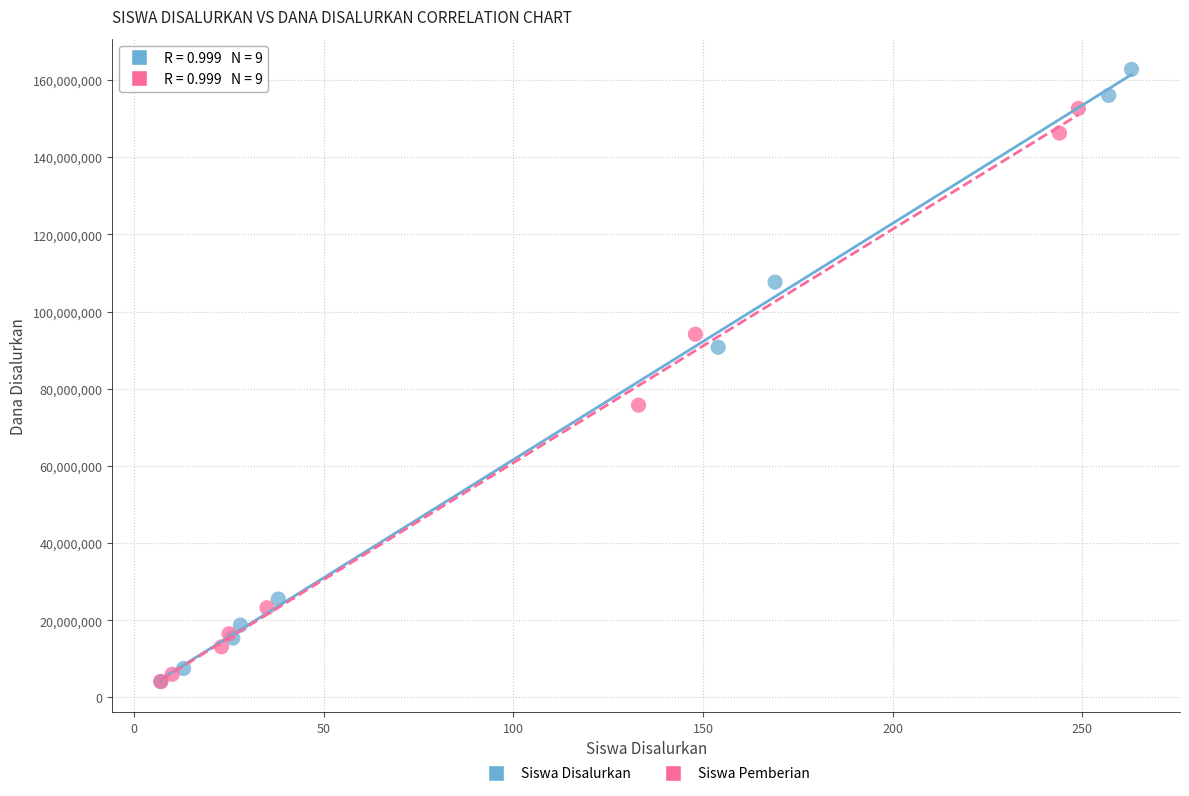

Which series contains the highest Y value?

Siswa Disalurkan